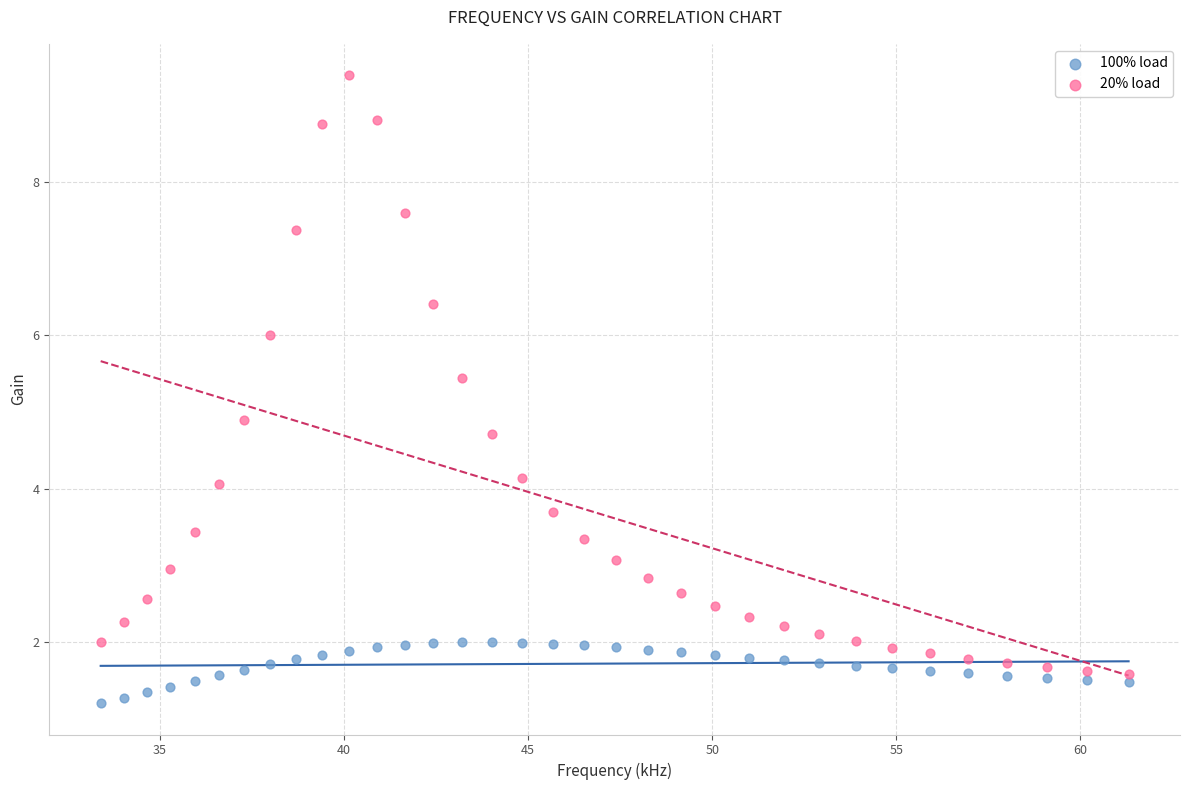

In the 20% load series, what Y value is closest to 5?

4.9